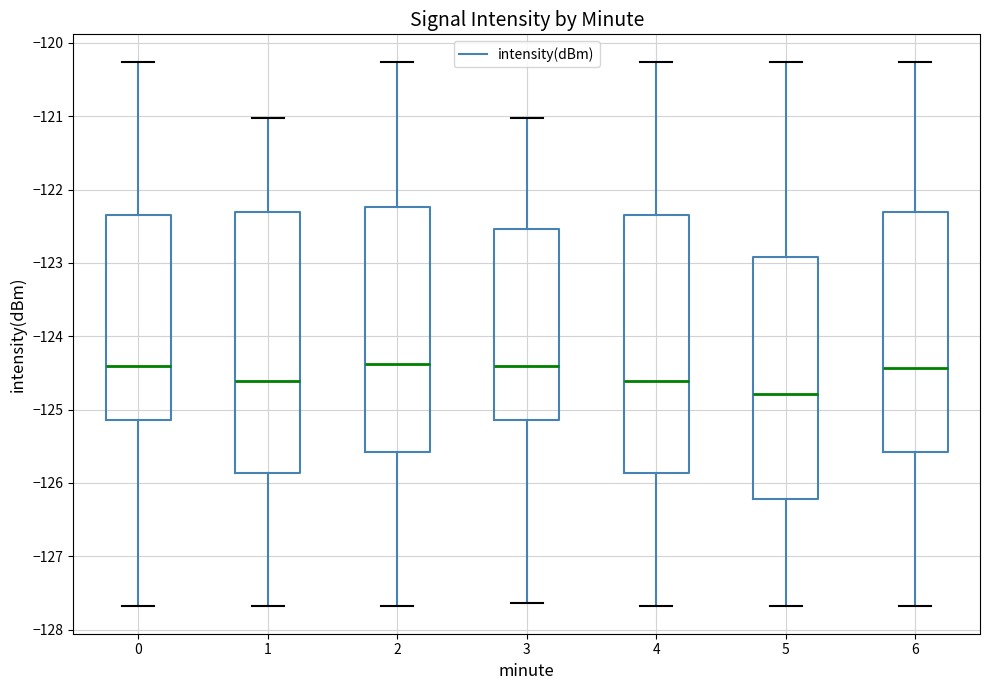

Reading left to right, transcribe this box plot: for each box, give where its median line is, the range the box spans, and where its two whiskers end, as read against the y-axis. The values are not printed on the chart, so give them approximately, as read against the axis.

0: median -124.4, box -125.1 to -122.3, whiskers -127.7 to -120.3
1: median -124.6, box -125.9 to -122.3, whiskers -127.7 to -121.0
2: median -124.4, box -125.6 to -122.2, whiskers -127.7 to -120.3
3: median -124.4, box -125.1 to -122.5, whiskers -127.6 to -121.0
4: median -124.6, box -125.9 to -122.3, whiskers -127.7 to -120.3
5: median -124.8, box -126.2 to -122.9, whiskers -127.7 to -120.3
6: median -124.4, box -125.6 to -122.3, whiskers -127.7 to -120.3